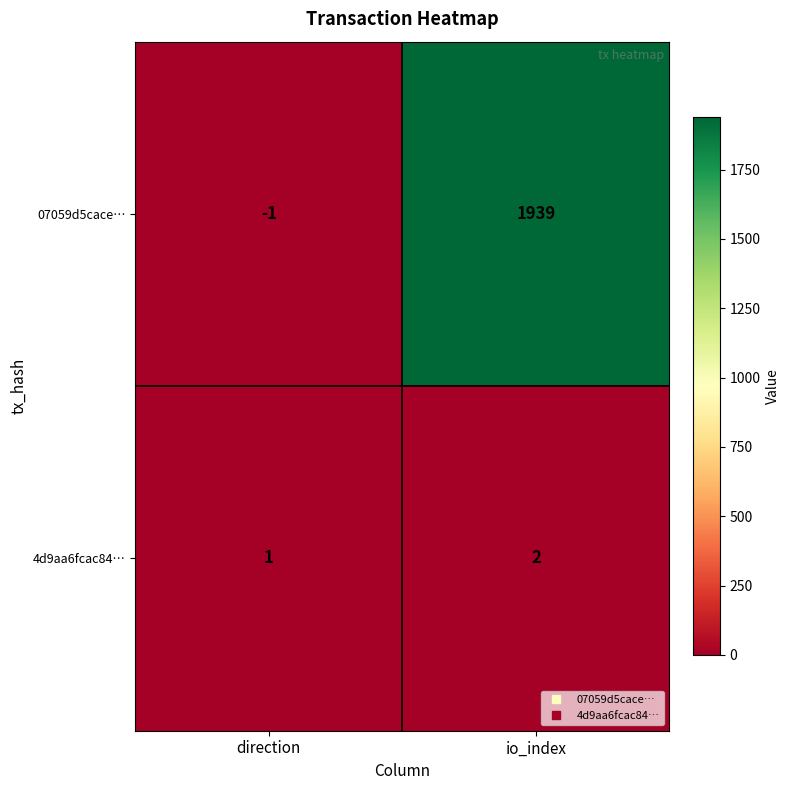

What is the total value across all series at io_index?

1941